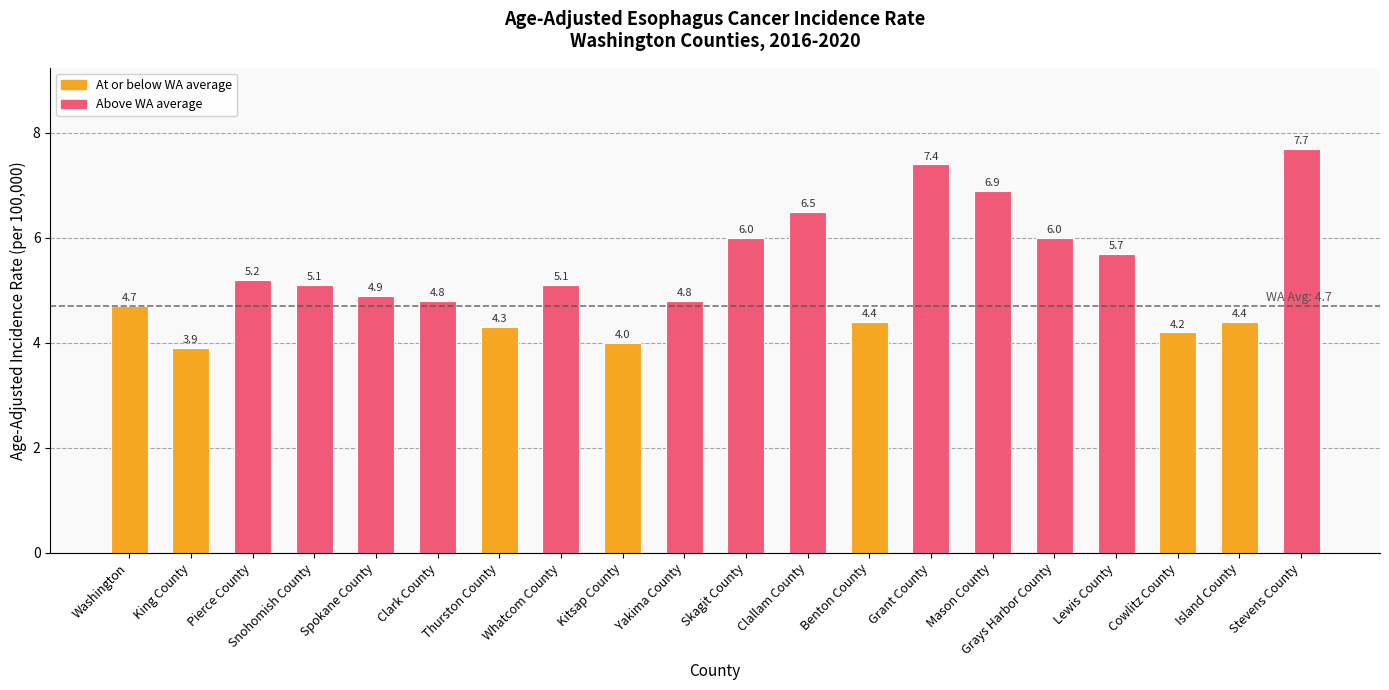

True or false: the data shows 3.9 at King County.

True